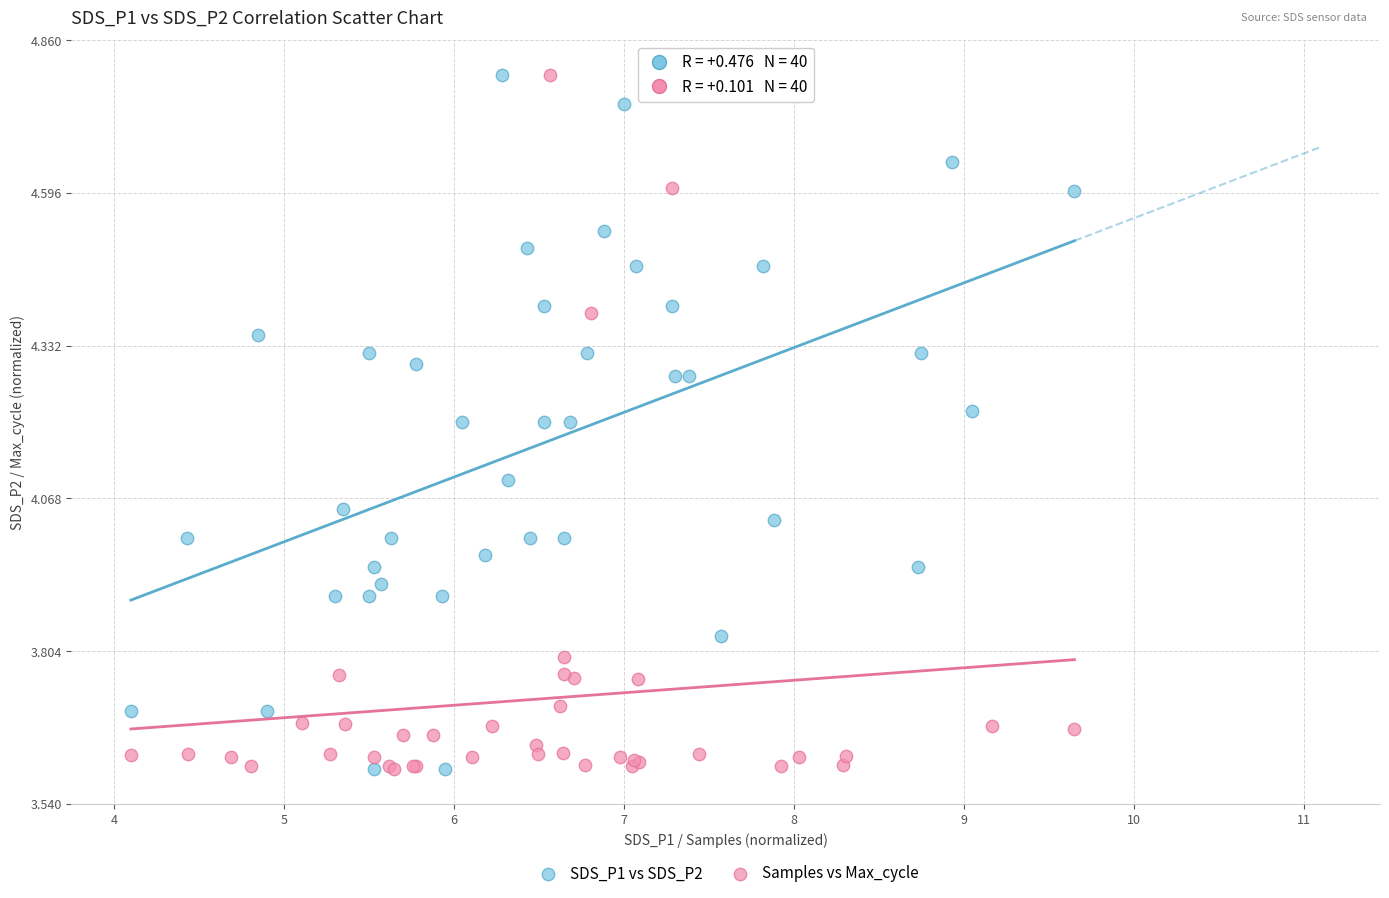

What are all the series names shown in the legend?

SDS_P1 vs SDS_P2, Samples vs Max_cycle